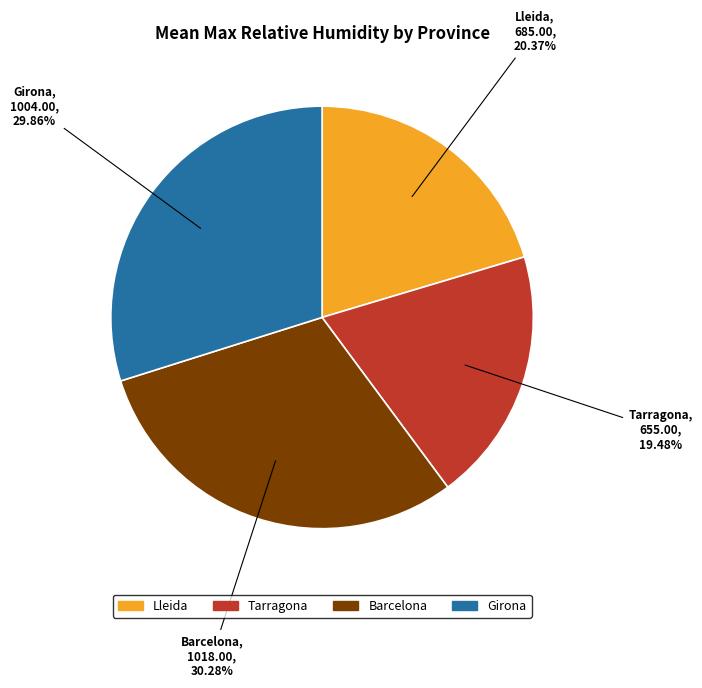

Is there any slice that represents more than half of the pie?

No